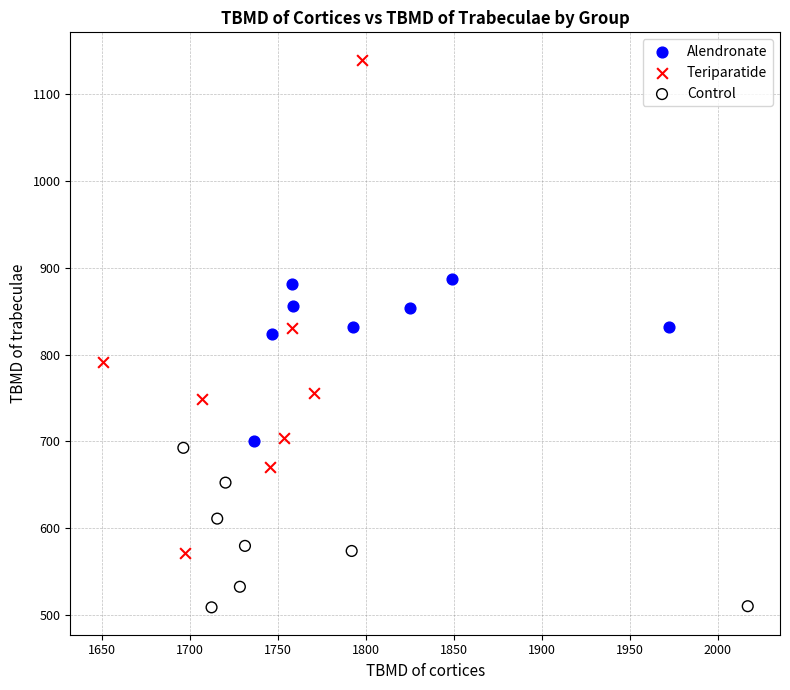

Which series has the largest Y range (max minus min)?

Teriparatide